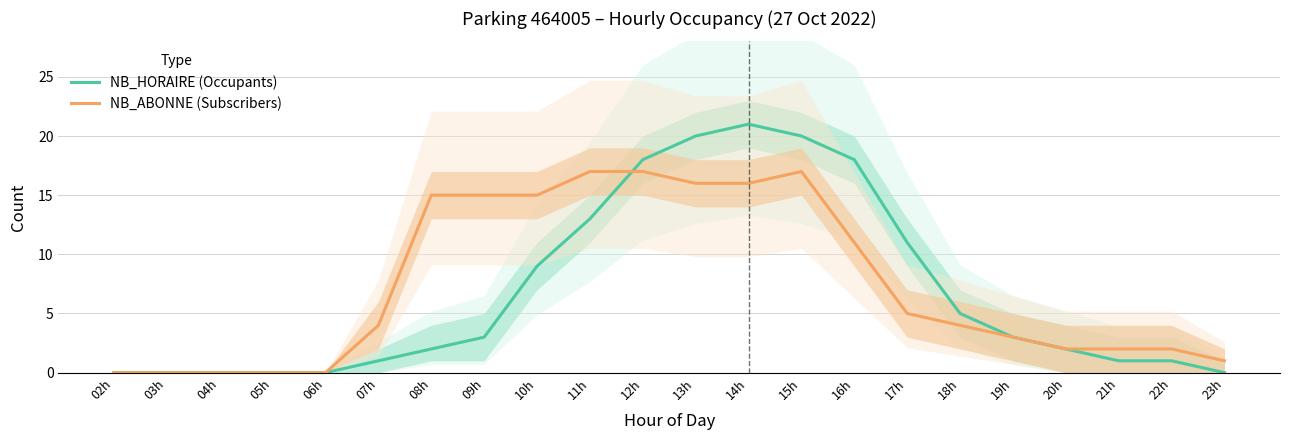

Reading left to right, extract all data points from this chart.

NB_HORAIRE (Occupants): 02h=0	03h=0	04h=0	05h=0	06h=0	07h=1	08h=2	09h=3	10h=9	11h=13	12h=18	13h=20	14h=21	15h=20	16h=18	17h=11	18h=5	19h=3	20h=2	21h=1	22h=1	23h=0
NB_ABONNE (Subscribers): 02h=0	03h=0	04h=0	05h=0	06h=0	07h=4	08h=15	09h=15	10h=15	11h=17	12h=17	13h=16	14h=16	15h=17	16h=11	17h=5	18h=4	19h=3	20h=2	21h=2	22h=2	23h=1